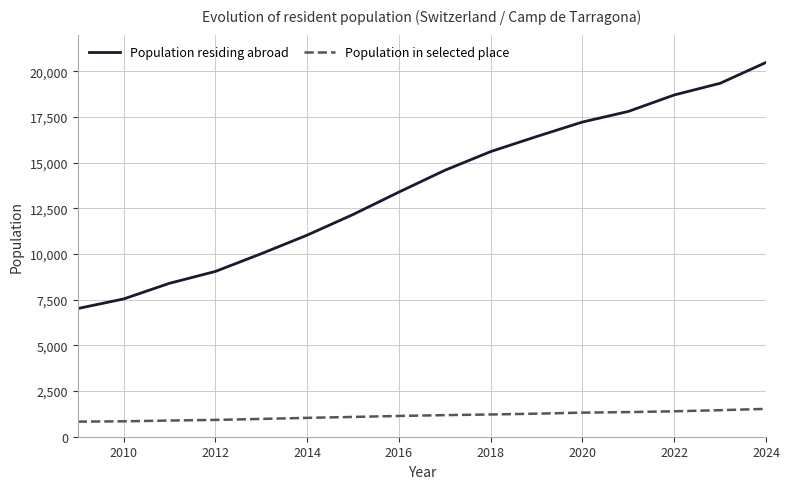

What is the maximum value shown in the chart?

20478